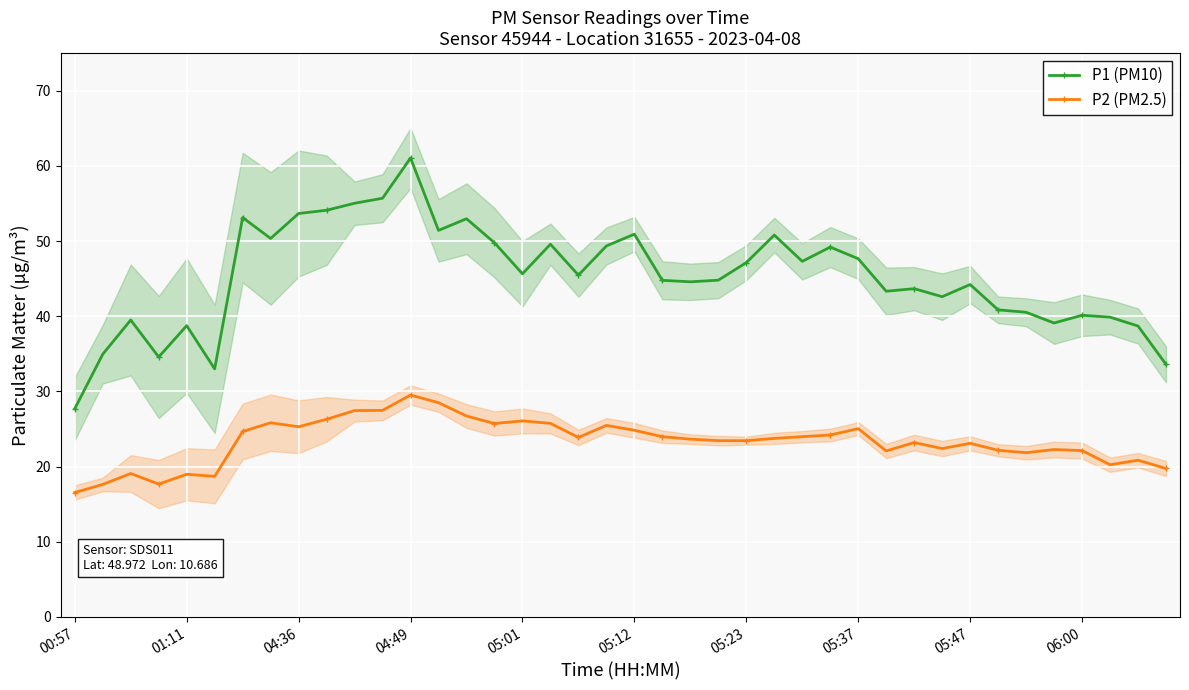

Rank the series by their average value, from highest to lowest.

P1 (PM10), P2 (PM2.5)